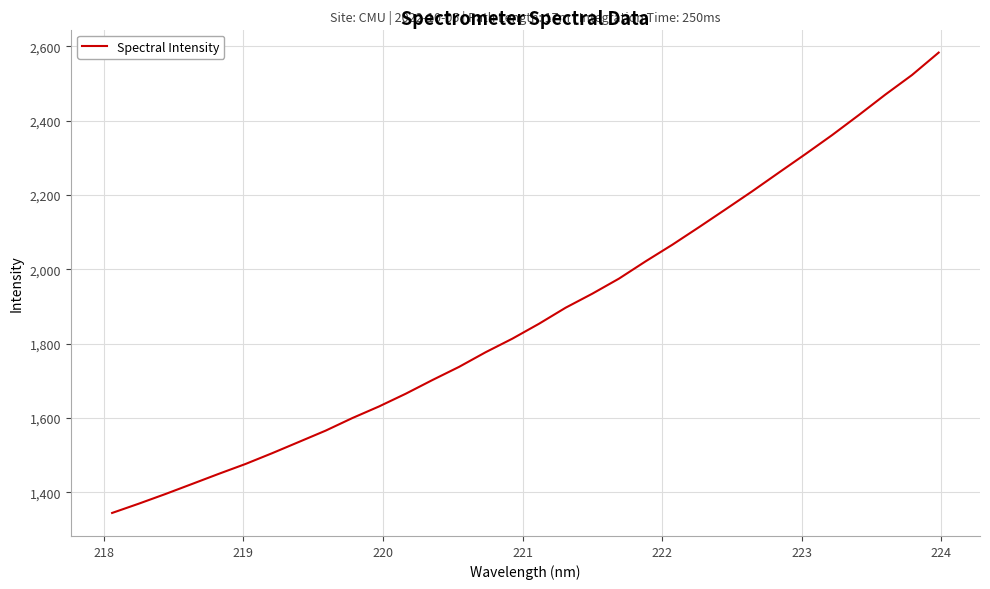

What is the difference between the maximum and minimum values?

1239.1